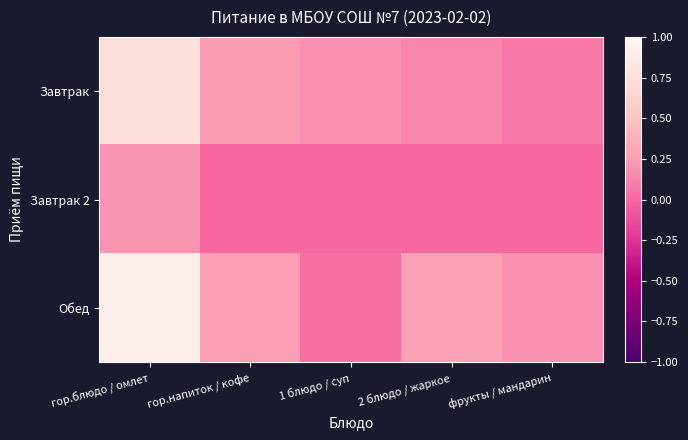

Which series changed the most between 1 блюдо / суп and фрукты / мандарин?

Обед